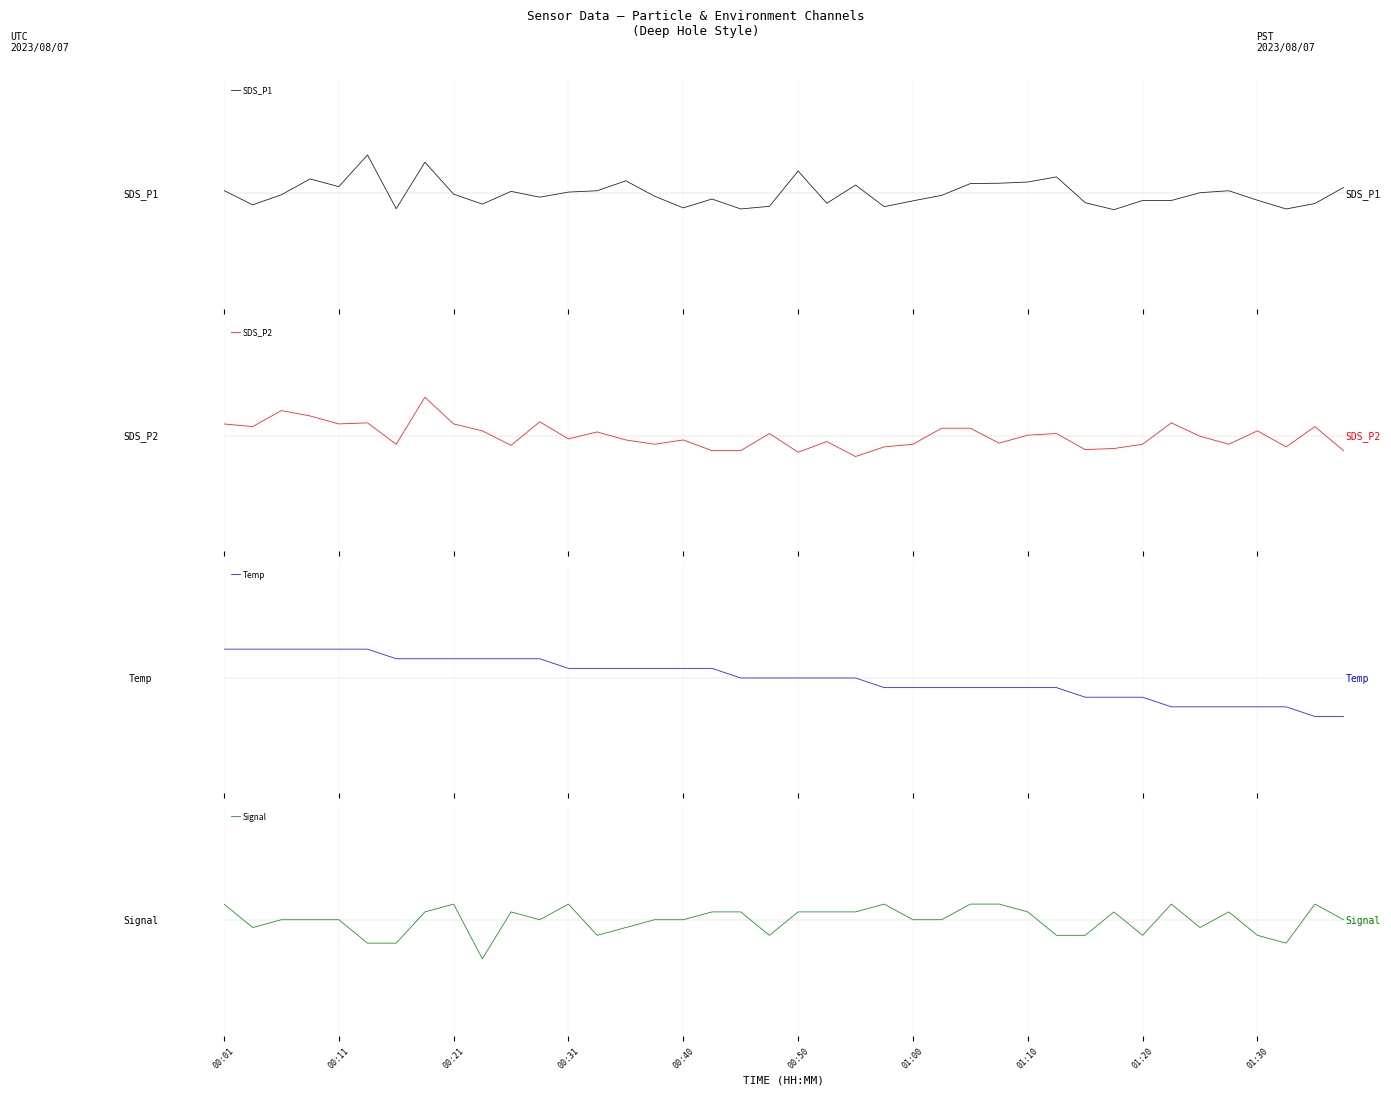

What is the label of the 14th point from the left?

13